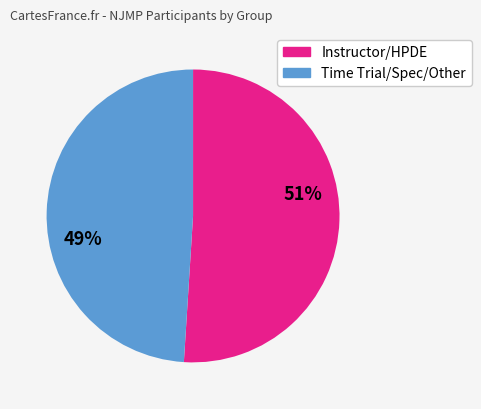

Is the sum of Time Trial/Spec/Other and Instructor/HPDE greater than half?

Yes